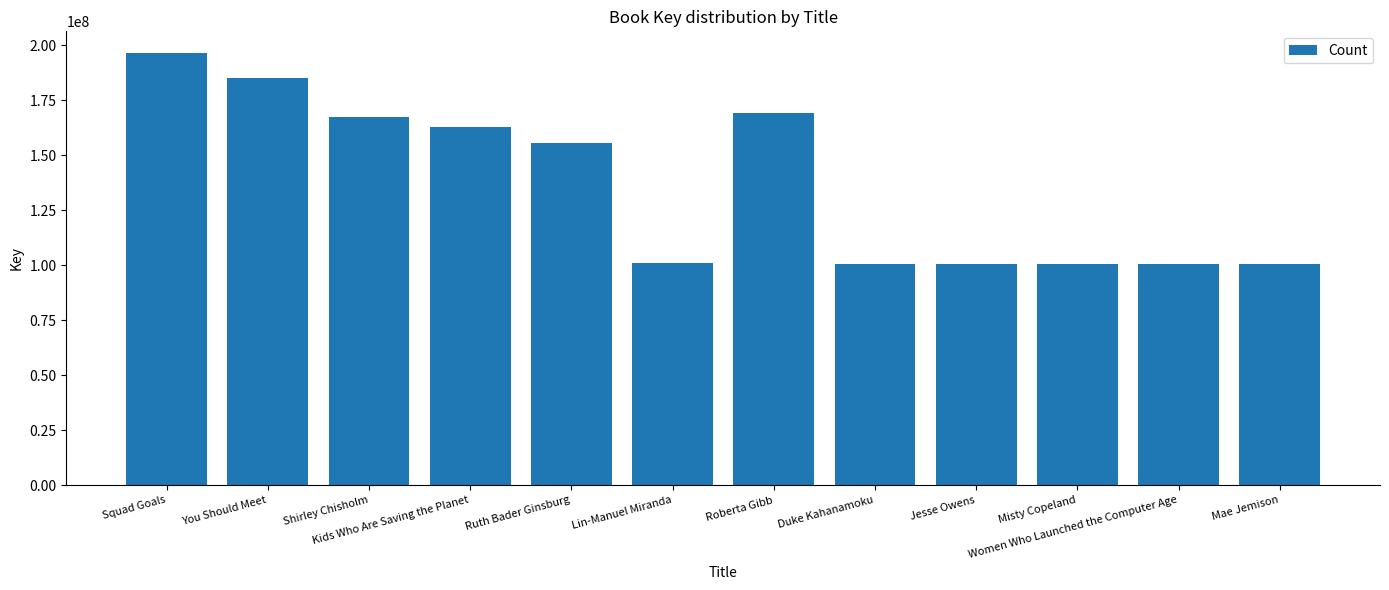

Which category has the highest value across all series?

Squad Goals